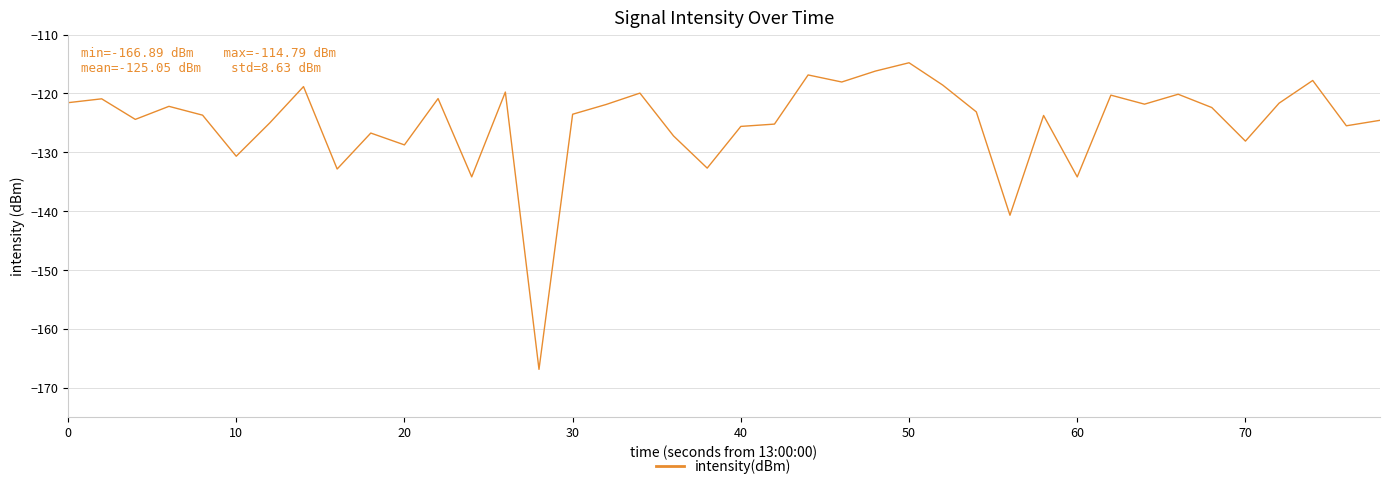

What is the maximum value shown in the chart?

-114.8